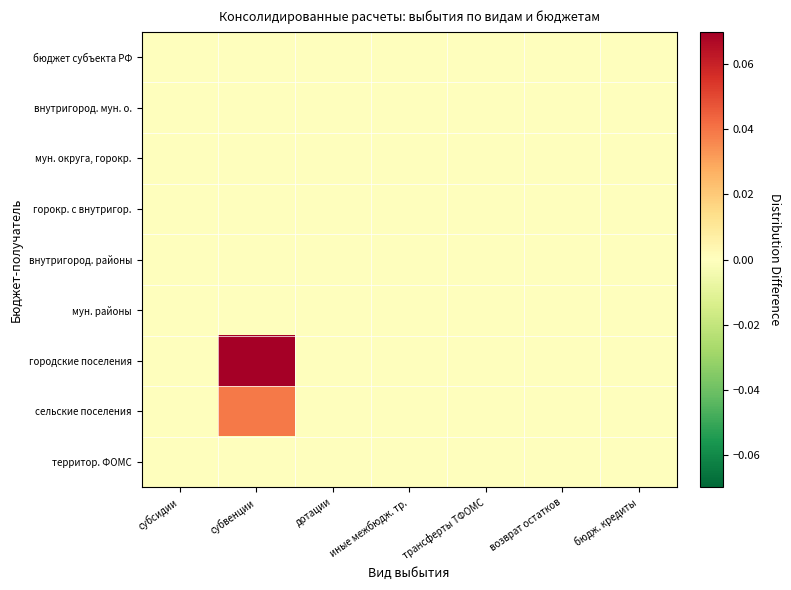

Reading left to right, what are all the values shown in this chart?

бюджет субъекта РФ: субсидии=0.0	субвенции=0.0	дотации=0.0	иные межбюдж. тр.=0.0	трансферты ТФОМС=0.0	возврат остатков=0.0	бюдж. кредиты=0.0
внутригород. мун. о.: субсидии=0.0	субвенции=0.0	дотации=0.0	иные межбюдж. тр.=0.0	трансферты ТФОМС=0.0	возврат остатков=0.0	бюдж. кредиты=0.0
мун. округа, горокр.: субсидии=0.0	субвенции=0.0	дотации=0.0	иные межбюдж. тр.=0.0	трансферты ТФОМС=0.0	возврат остатков=0.0	бюдж. кредиты=0.0
горокр. с внутригор.: субсидии=0.0	субвенции=0.0	дотации=0.0	иные межбюдж. тр.=0.0	трансферты ТФОМС=0.0	возврат остатков=0.0	бюдж. кредиты=0.0
внутригород. районы: субсидии=0.0	субвенции=0.0	дотации=0.0	иные межбюдж. тр.=0.0	трансферты ТФОМС=0.0	возврат остатков=0.0	бюдж. кредиты=0.0
мун. районы: субсидии=0.0	субвенции=0.0	дотации=0.0	иные межбюдж. тр.=0.0	трансферты ТФОМС=0.0	возврат остатков=0.0	бюдж. кредиты=0.0
городские поселения: субсидии=0.0	субвенции=0.1	дотации=0.0	иные межбюдж. тр.=0.0	трансферты ТФОМС=0.0	возврат остатков=0.0	бюдж. кредиты=0.0
сельские поселения: субсидии=0.0	субвенции=0.0	дотации=0.0	иные межбюдж. тр.=0.0	трансферты ТФОМС=0.0	возврат остатков=0.0	бюдж. кредиты=0.0
территор. ФОМС: субсидии=0.0	субвенции=0.0	дотации=0.0	иные межбюдж. тр.=0.0	трансферты ТФОМС=0.0	возврат остатков=0.0	бюдж. кредиты=0.0